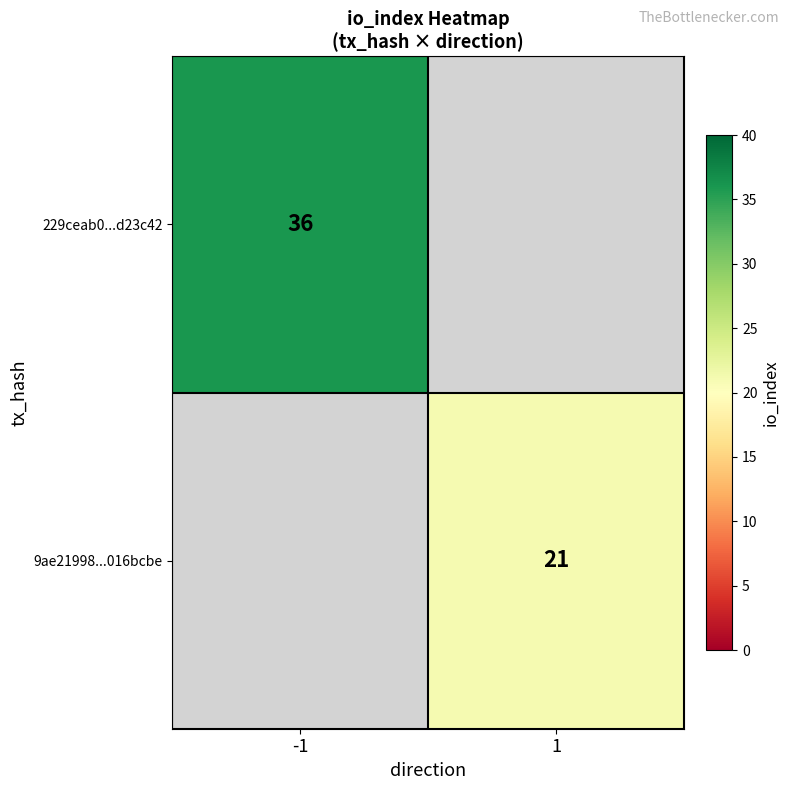

How many series are shown in this chart?

2